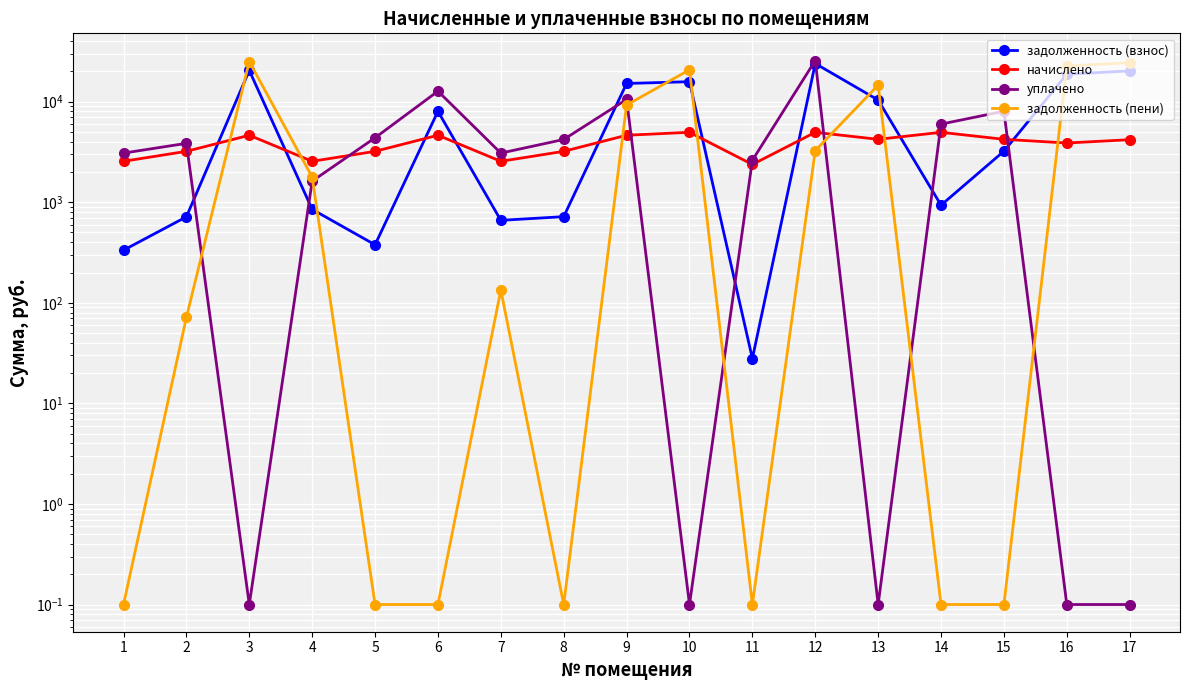

What is the highest value of the задолженность (взнос) series?

23925.4